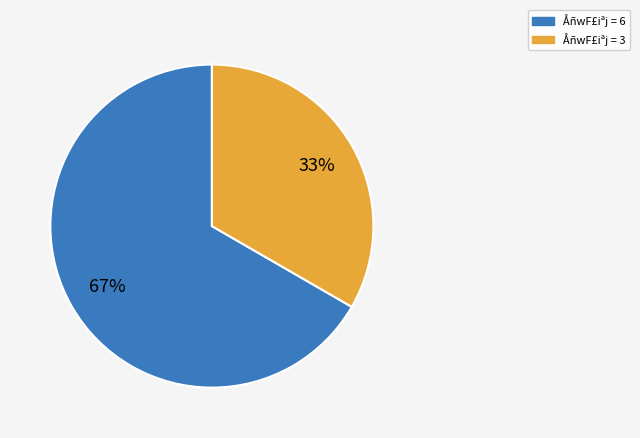

To the nearest percent, what is the average slice percentage?

50%